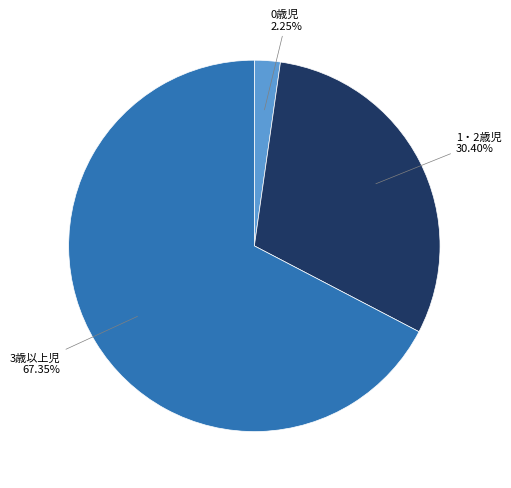

Is there any slice that represents more than half of the pie?

Yes